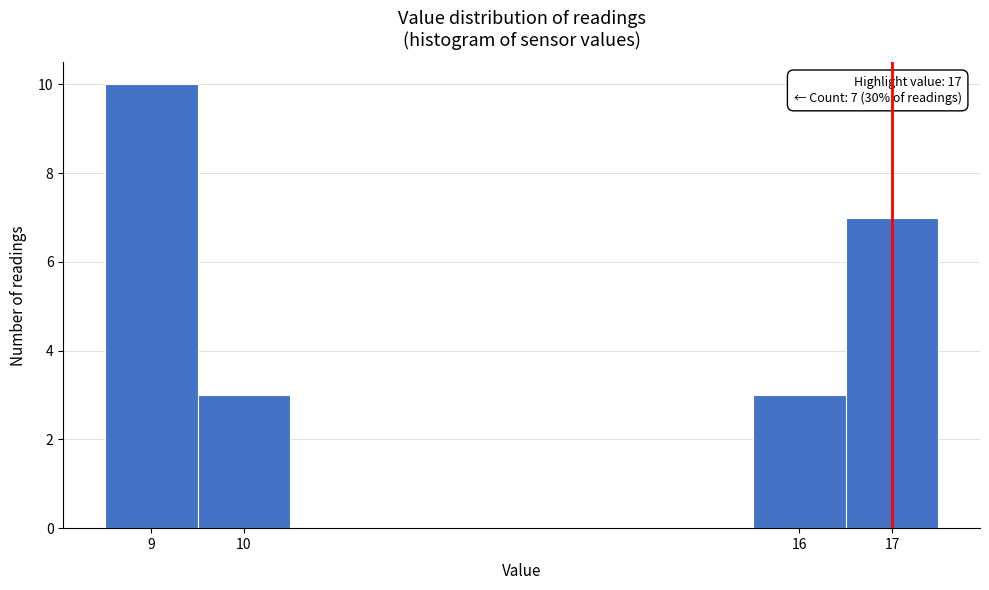

Which range on the x-axis has the tallest bar?

8.5 to 9.5